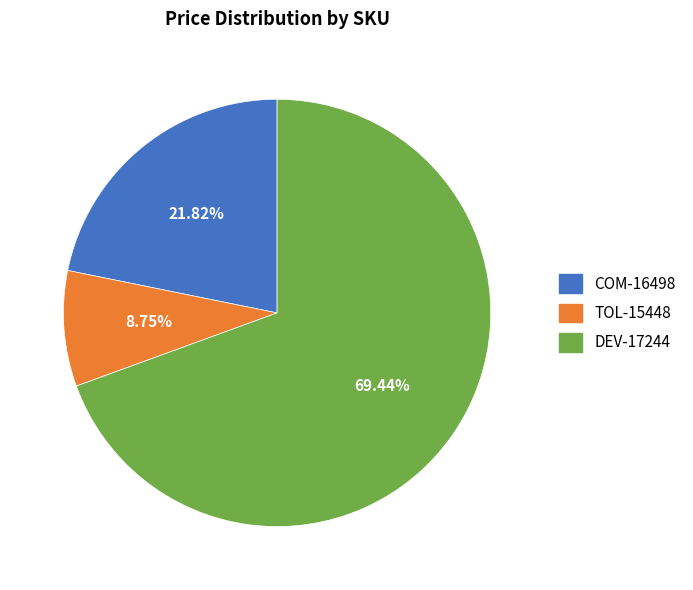

True or false: DEV-17244 accounts for 69% of the total.

True